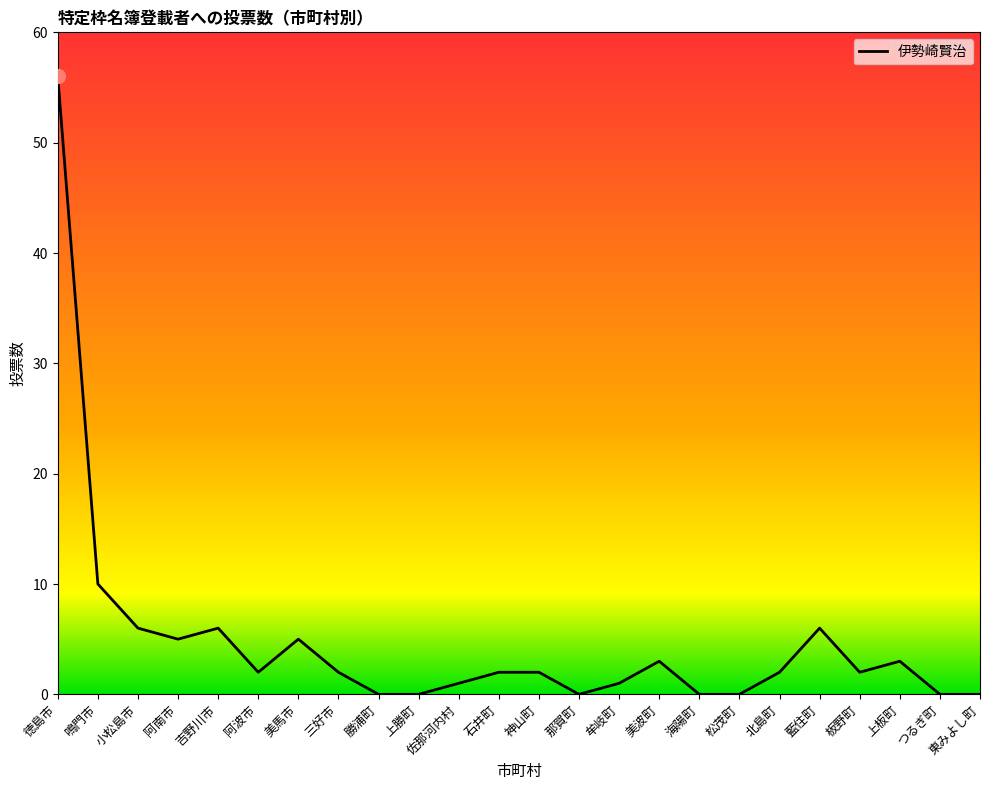

At which label is the value closest to 28?

鳴門市